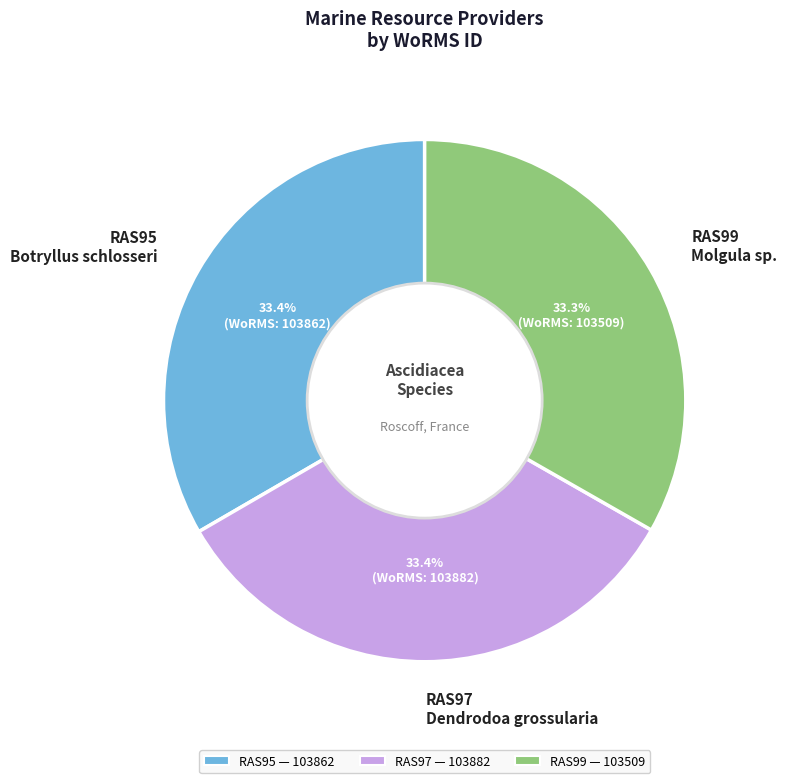

Is the sum of RAS99 Molgula sp. and RAS97 Dendrodoa grossularia greater than half?

Yes